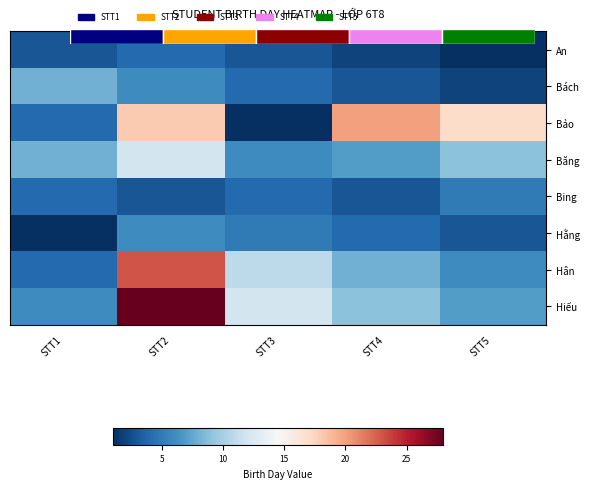

Which series has the largest total across all categories?

Hiếu